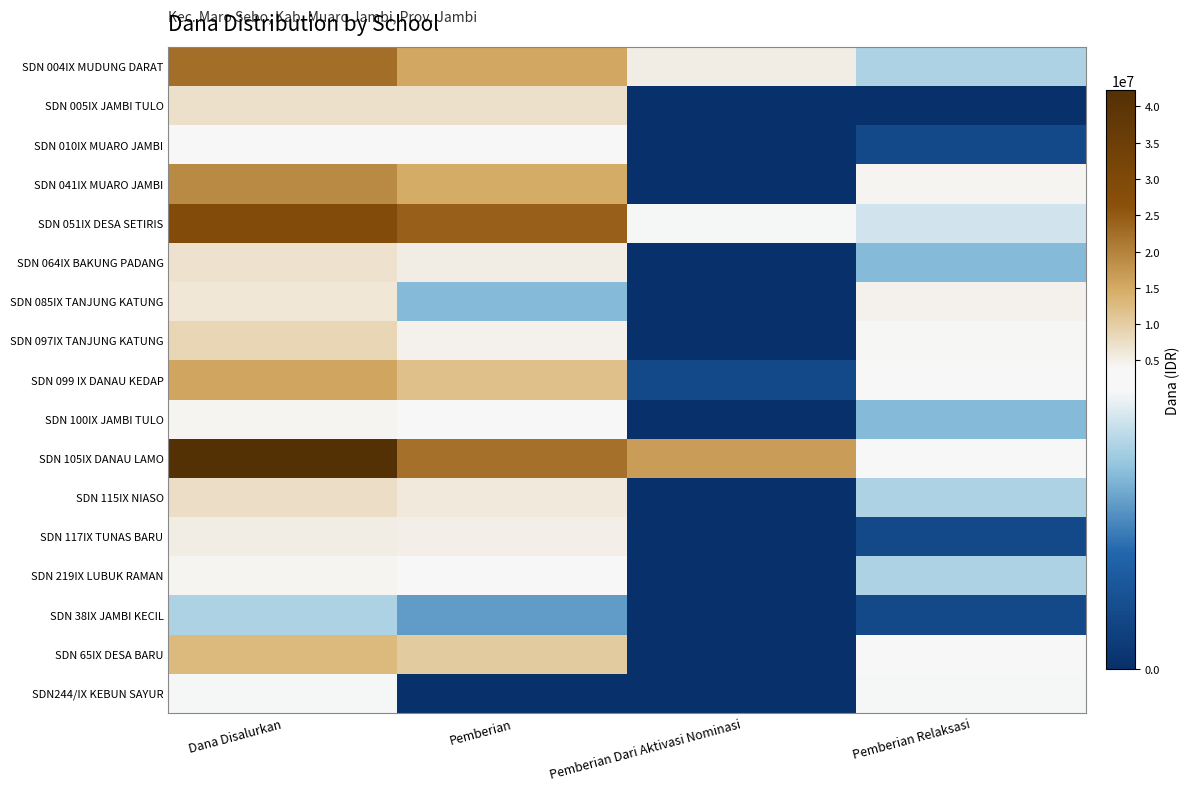

At which category does the chart reach its minimum across all series?

Pemberian Dari Aktivasi Nominasi